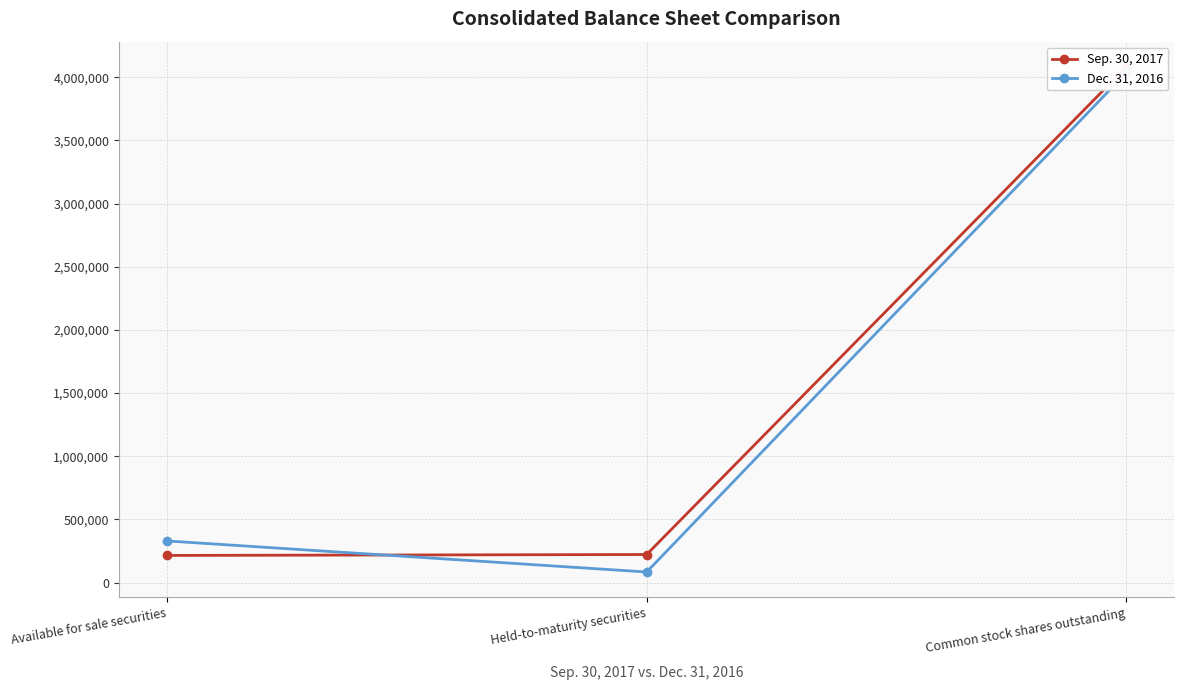

Reading right to left, extract all data points from this chart.

Sep. 30, 2017: Common stock shares outstanding=4082188	Held-to-maturity securities=222251	Available for sale securities=215007
Dec. 31, 2016: Common stock shares outstanding=4036879	Held-to-maturity securities=83755	Available for sale securities=329726